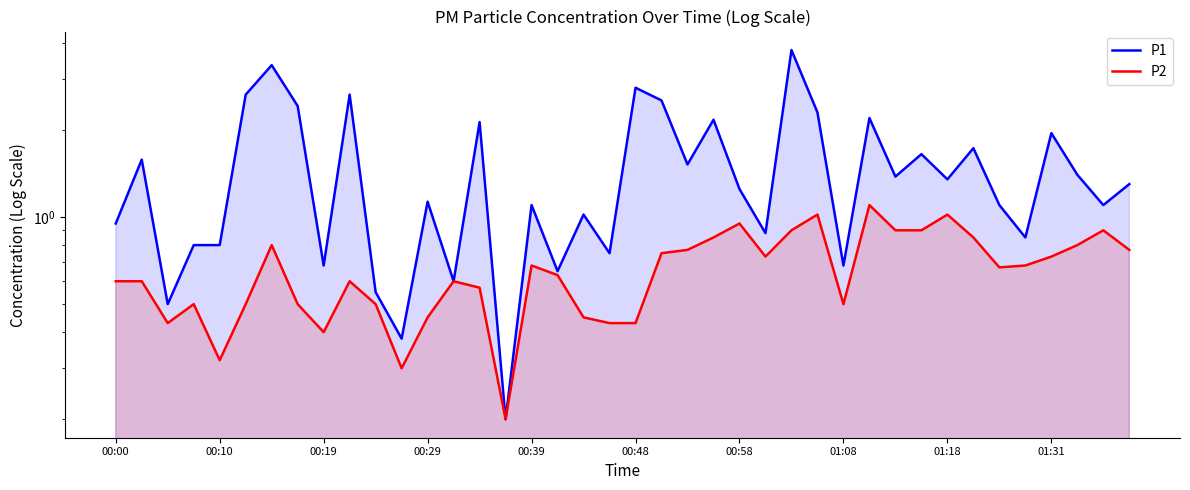

True or false: P1 has more than 0 interior local peaks.

True